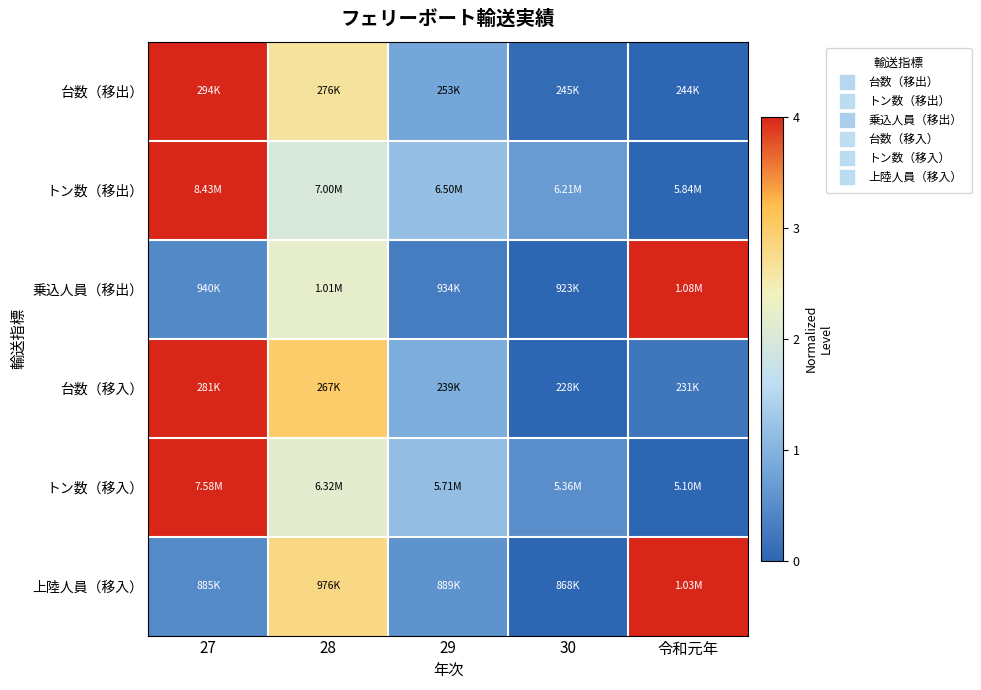

Reading left to right, transcribe all the data shown in this chart.

台数（移出）: 27=4.0	28=2.6	29=0.8	30=0.1	令和元年=0.0
トン数（移出）: 27=4.0	28=2.0	29=1.2	30=0.7	令和元年=0.0
乗込人員（移出）: 27=0.4	28=2.2	29=0.3	30=0.0	令和元年=4.0
台数（移入）: 27=4.0	28=3.0	29=0.9	30=0.0	令和元年=0.2
トン数（移入）: 27=4.0	28=2.2	29=1.1	30=0.5	令和元年=0.0
上陸人員（移入）: 27=0.5	28=2.8	29=0.6	30=0.0	令和元年=4.0